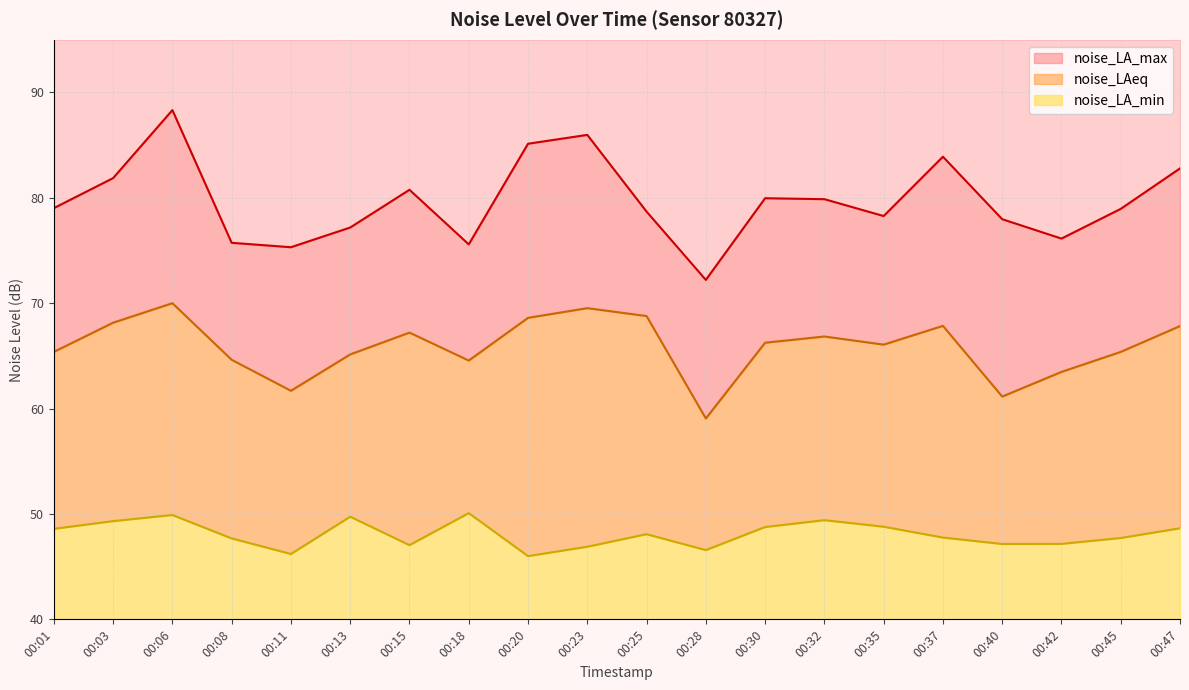

Which category has the highest value in the noise_LA_max series?

00:06